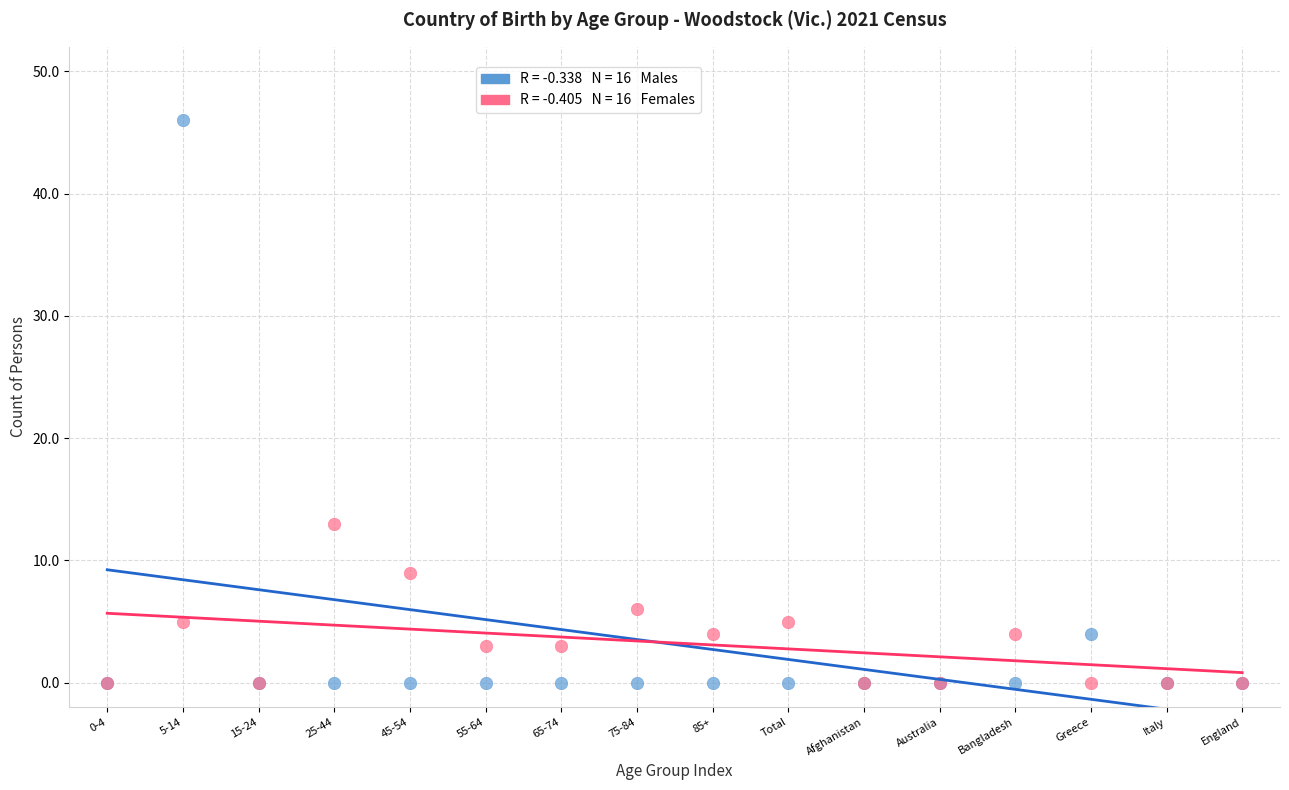

Across all series, what Y value is closest to 23?

13